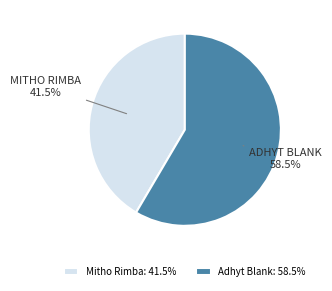

Approximately how many times larger is the value at Adhyt Blank: 58.5% compared to Mitho Rimba: 41.5%?

1.4